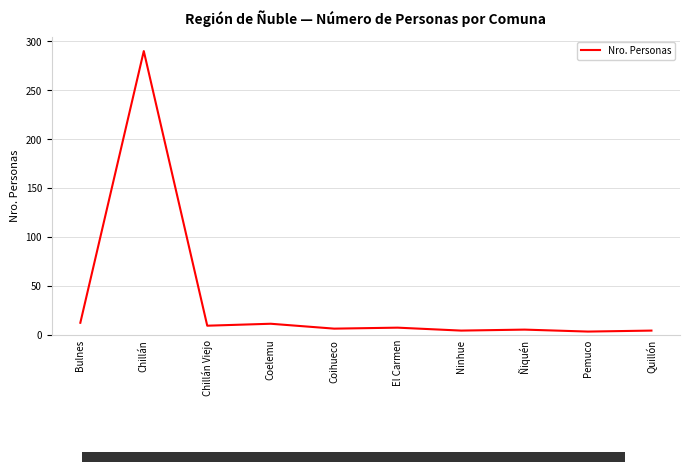

Which has a higher value, Chillán or Ninhue?

Chillán